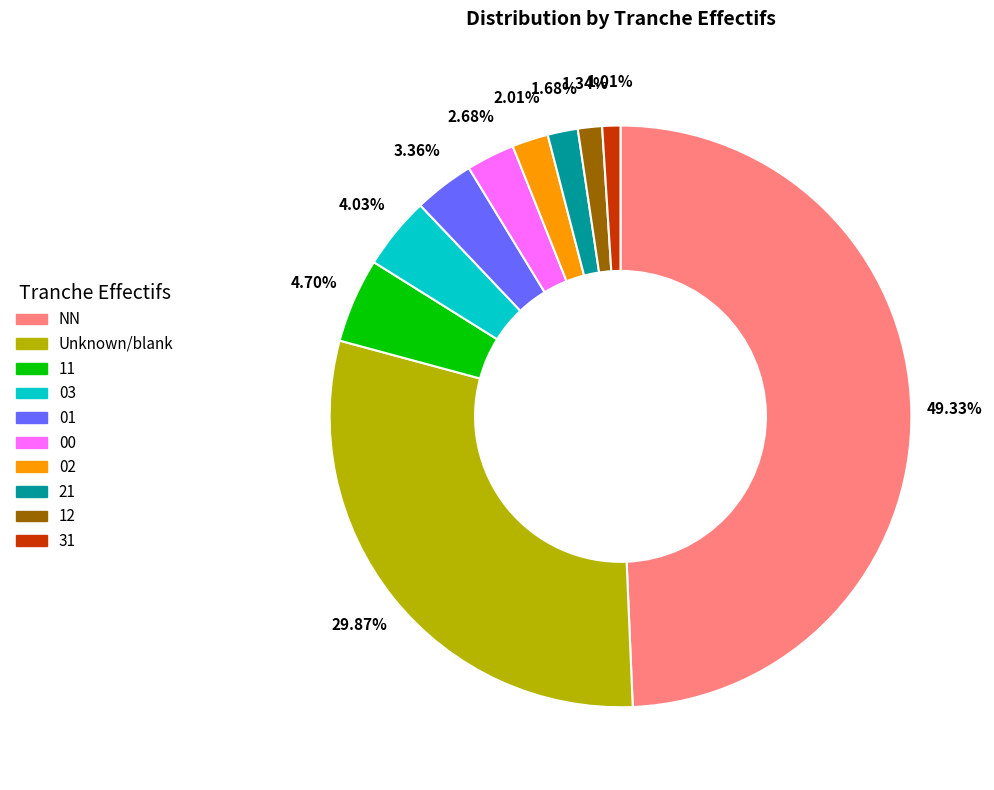

Is there any slice that represents more than half of the pie?

No